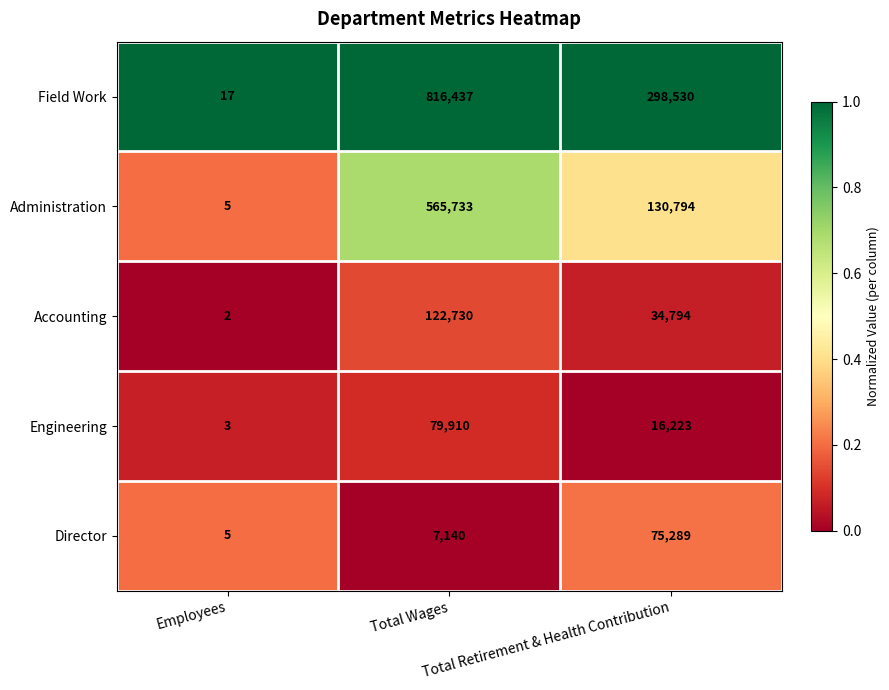

What is the difference between the highest and lowest values at Total Wages?

809297